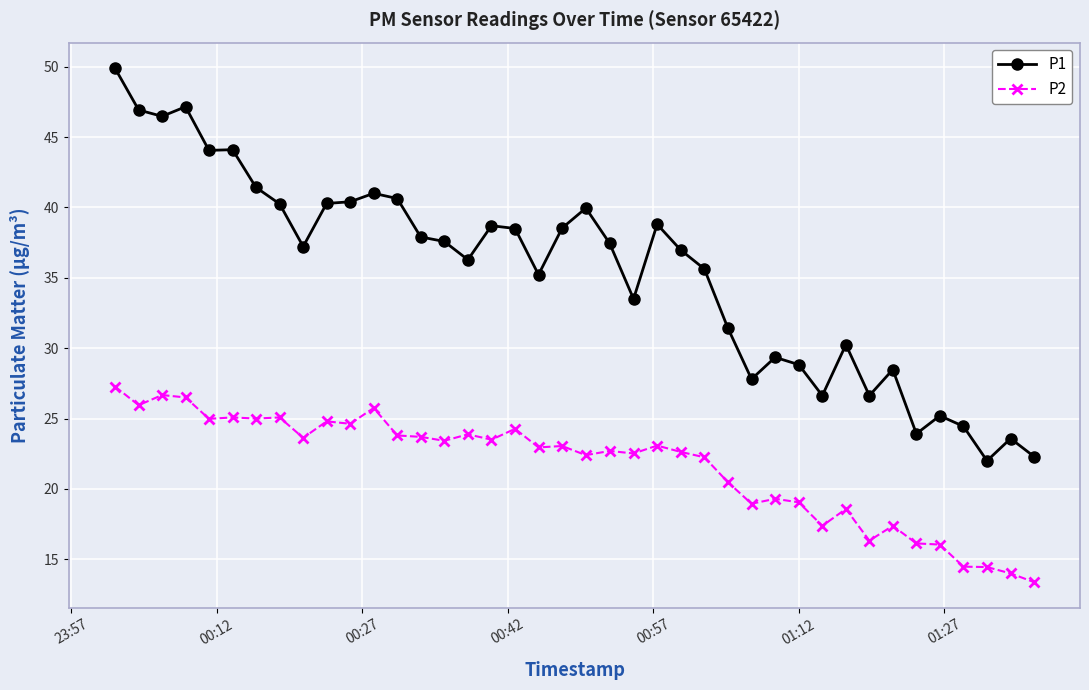

List the series in order of their overall mean, highest first.

P1, P2